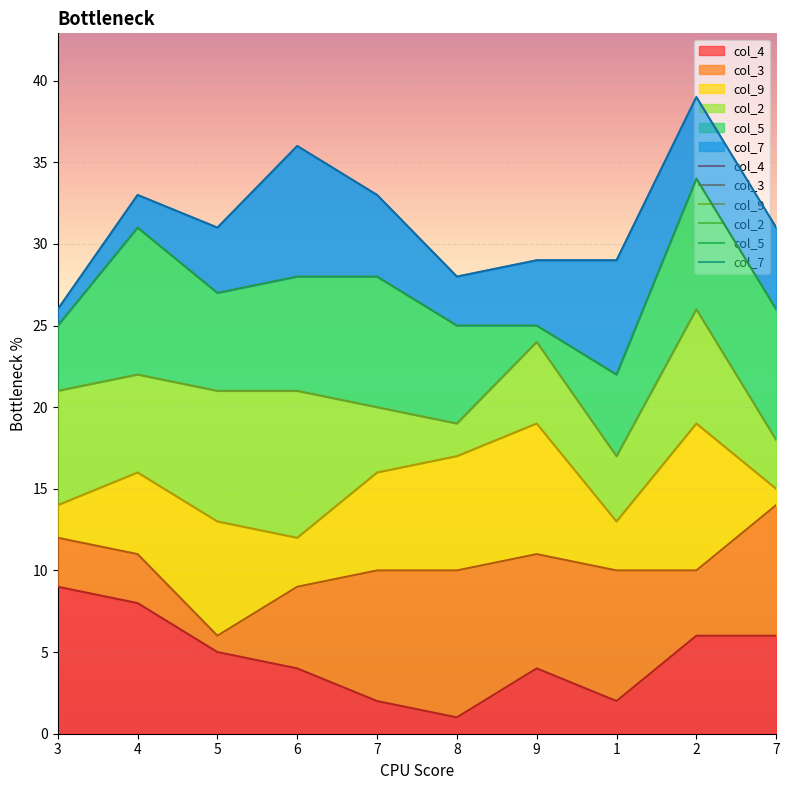

What is the label of the 6th point from the left?

8